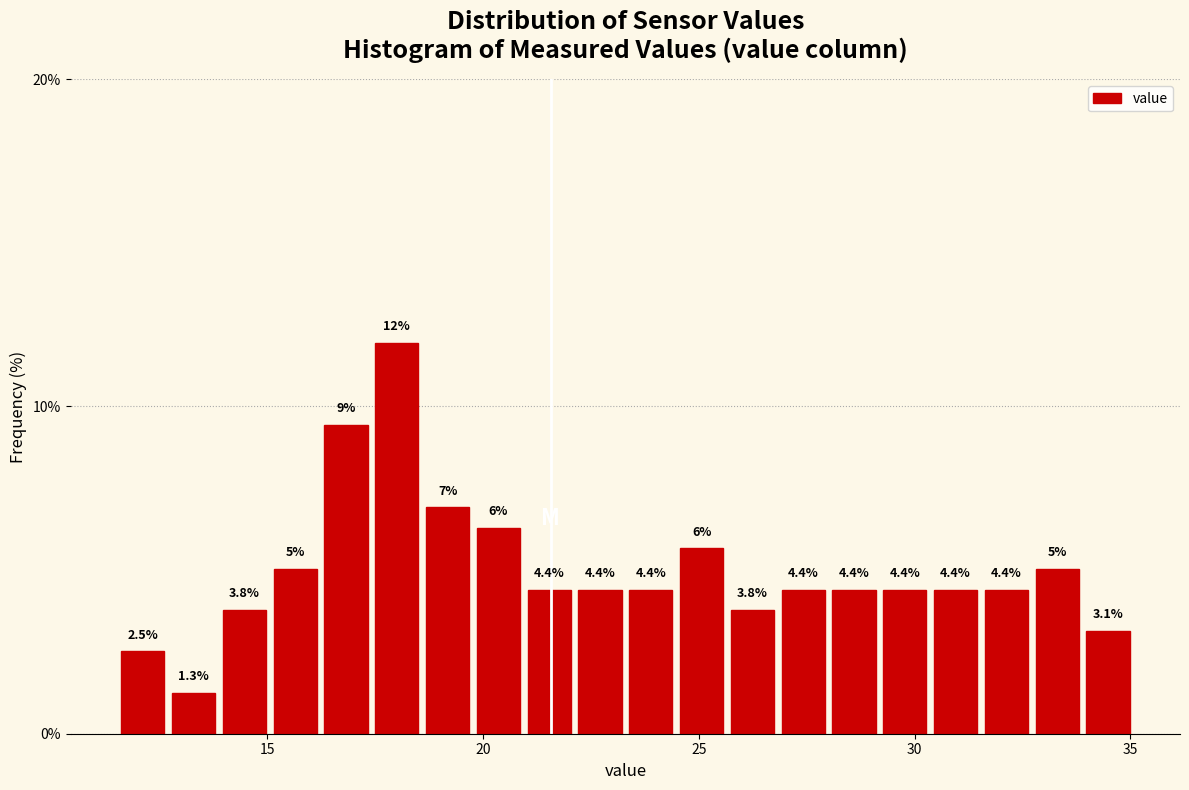

Read against the x-axis, roughly where is the centre of the tallest bar?

18.0